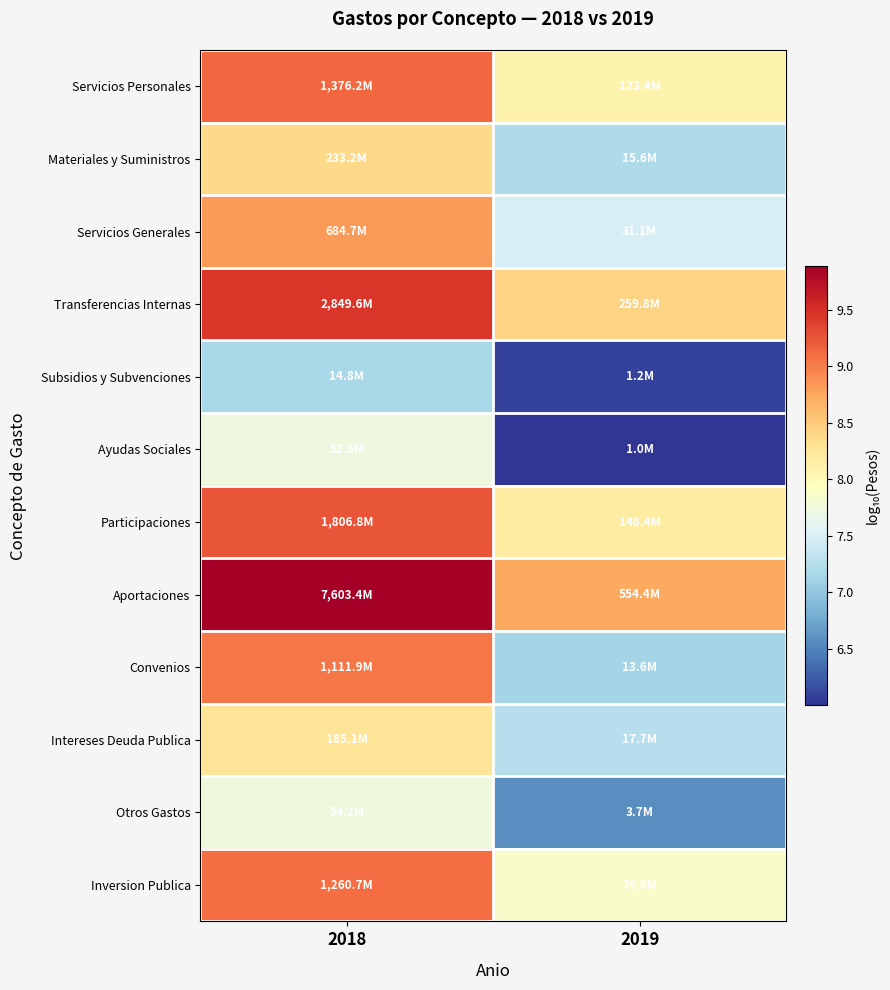

What is the total value across all series at 2019?

89.0